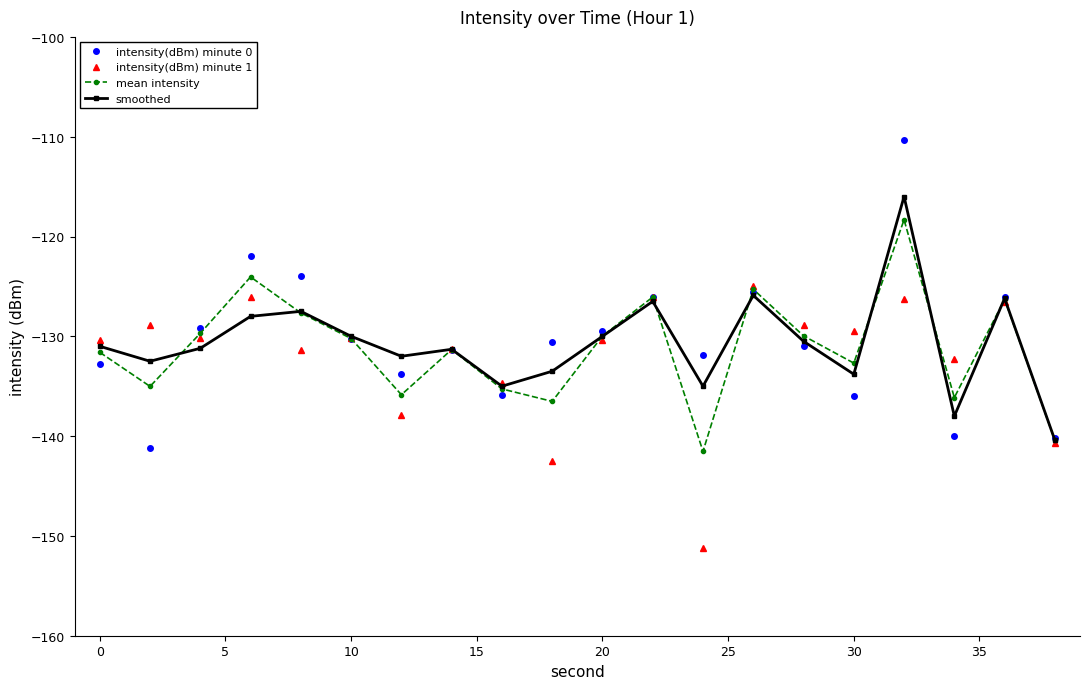

What is the value of the mean intensity point at the 10th from the left?

-136.5